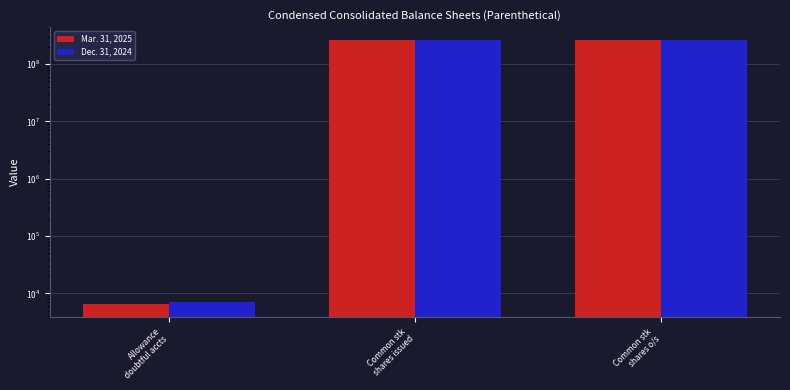

Read the Dec. 31, 2024 value at Allowance
doubtful accts, to the nearest 100.

7100